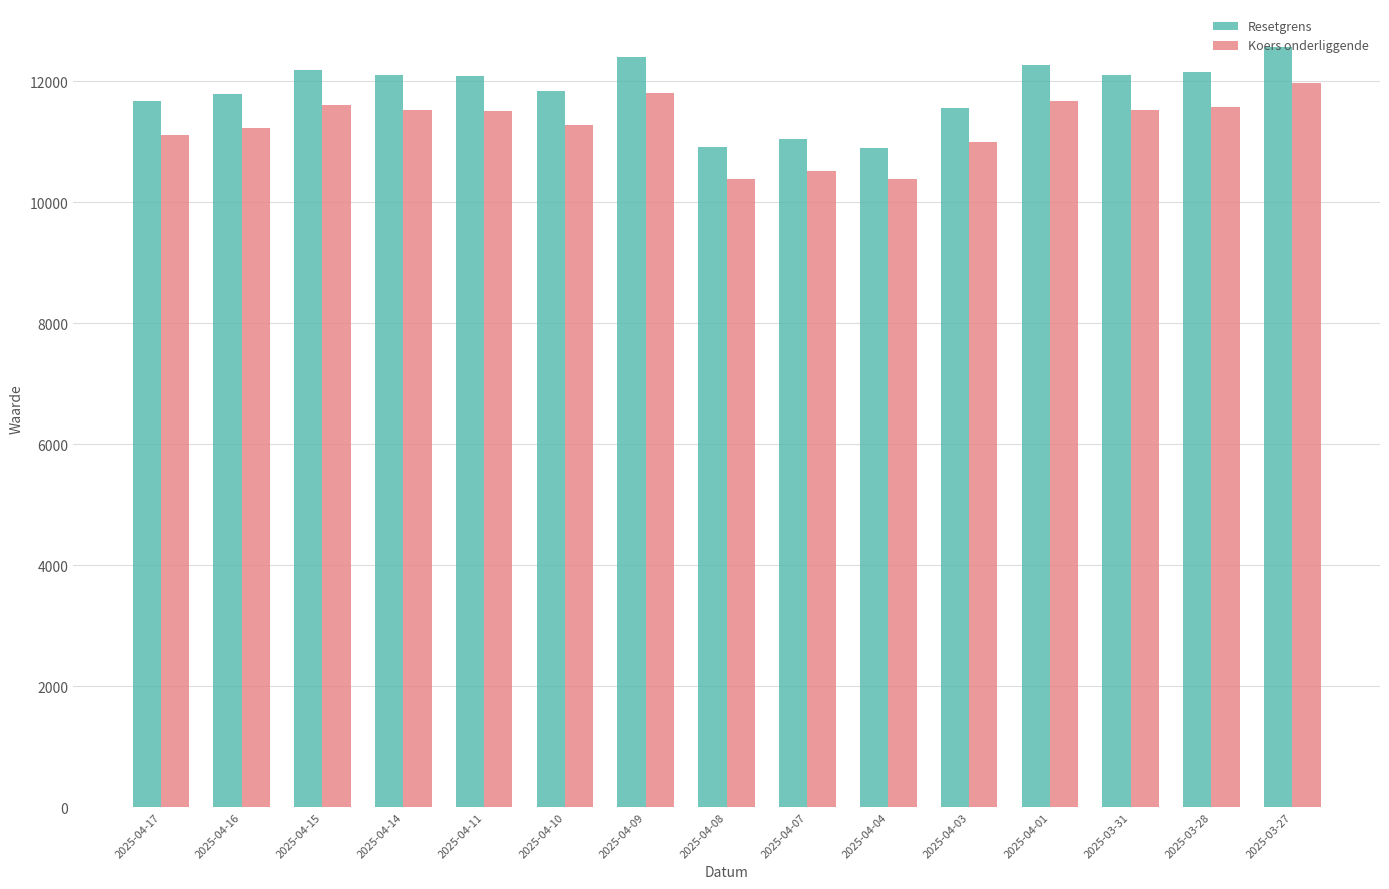

List the series in order of their peak value, highest first.

Resetgrens, Koers onderliggende